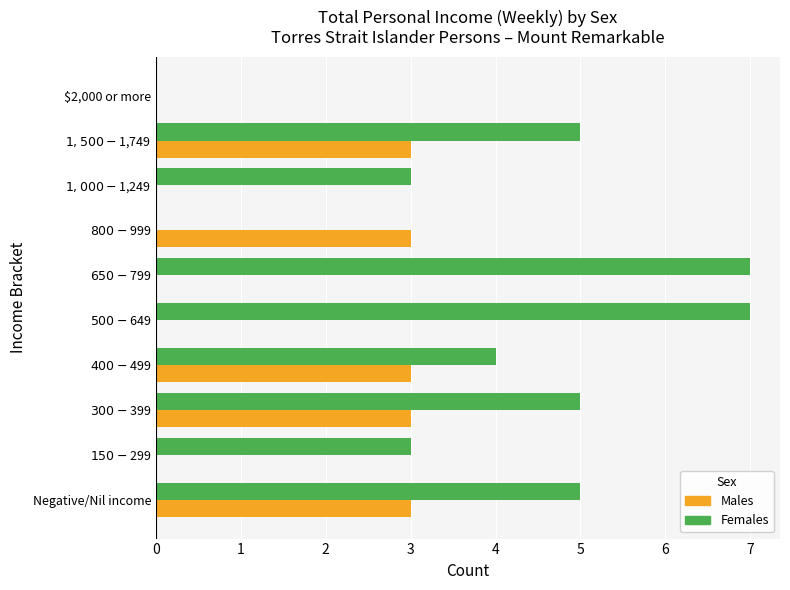

Which series has the largest total across all categories?

Females